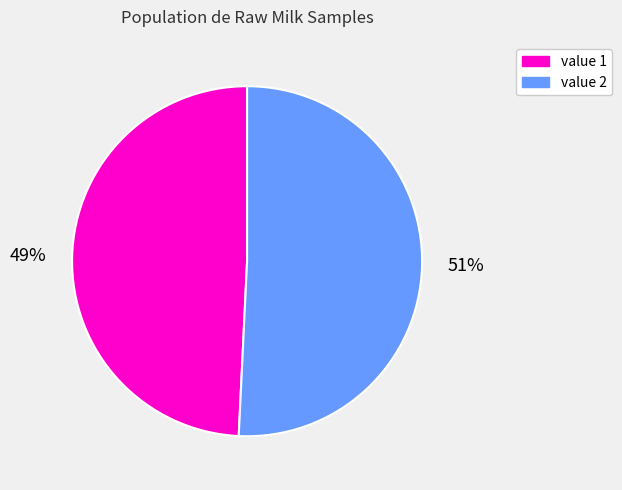

Is the sum of value 1 and value 2 greater than half?

Yes